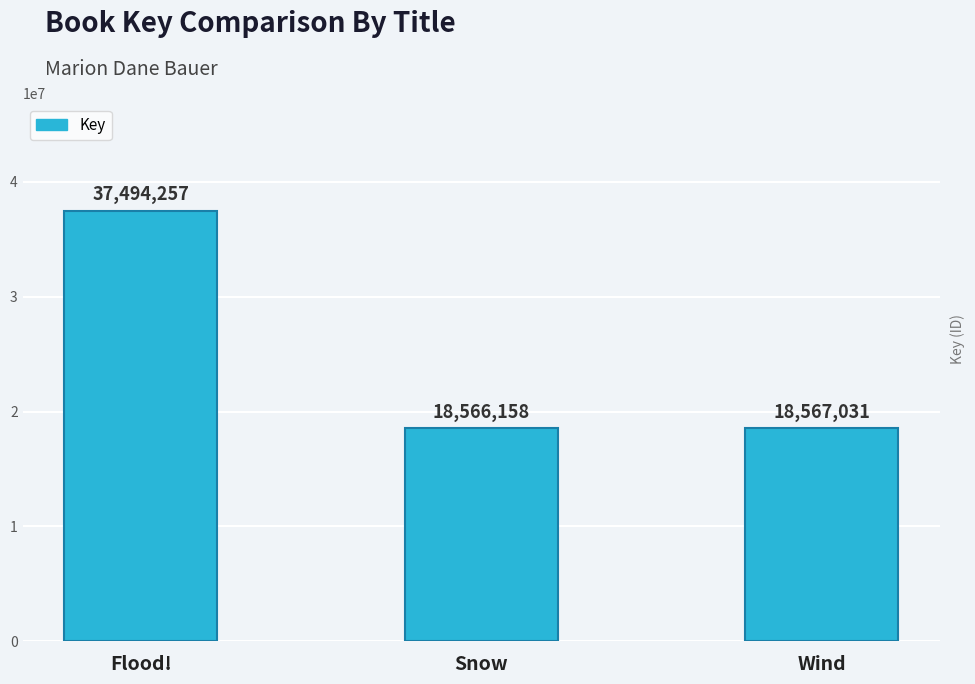

Approximately how many times larger is the value at Flood! compared to Snow?

2.0